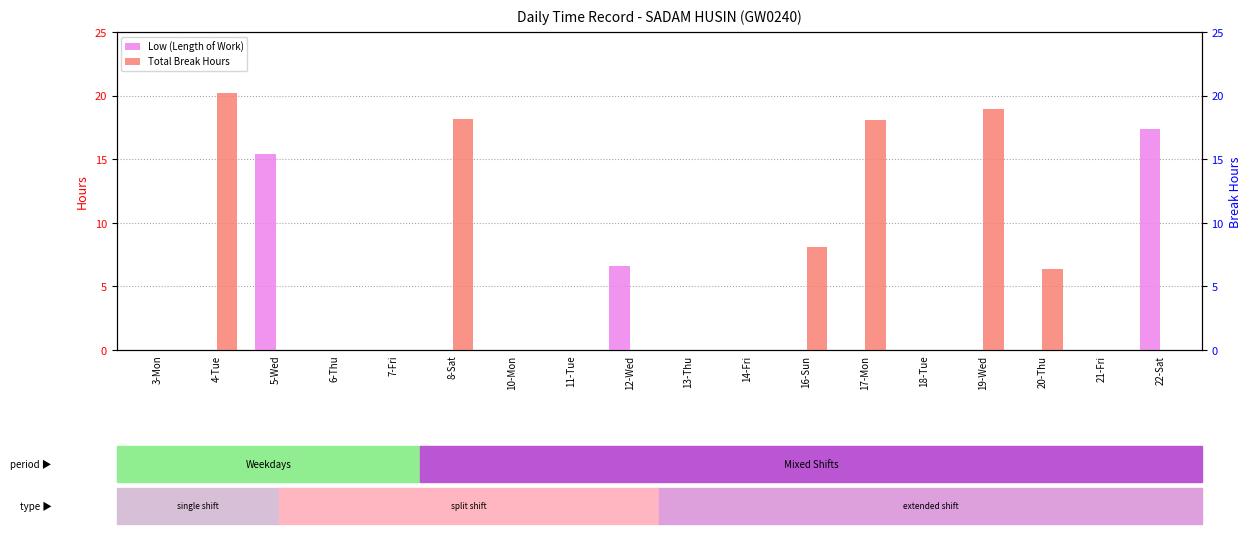

What is the greatest value displayed?

20.2